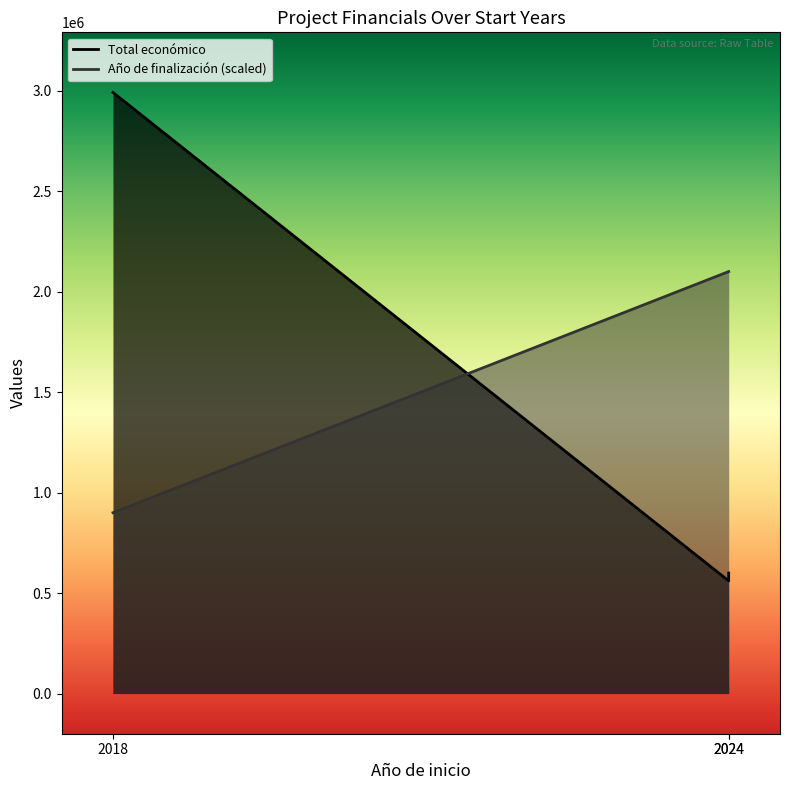

Which category has the highest value across all series?

2018